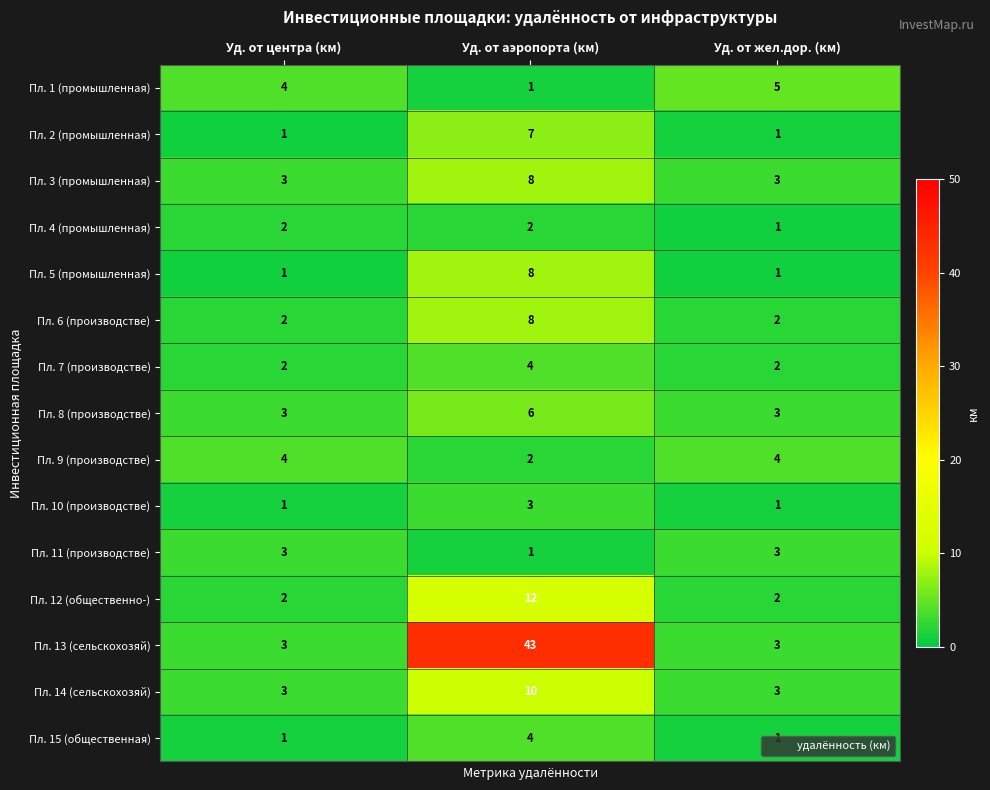

Is it true that Пл. 2 (промышленная) equals 5 at Уд. от аэропорта (км)?

False